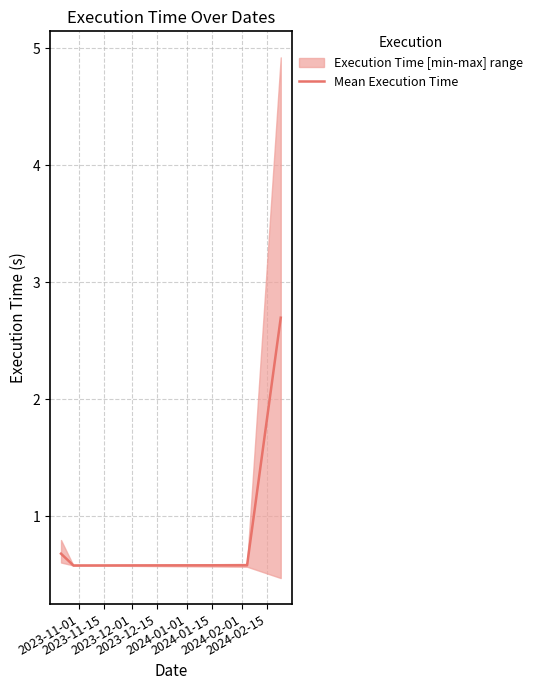

How many interior local valleys does the Mean Execution Time series have?

1